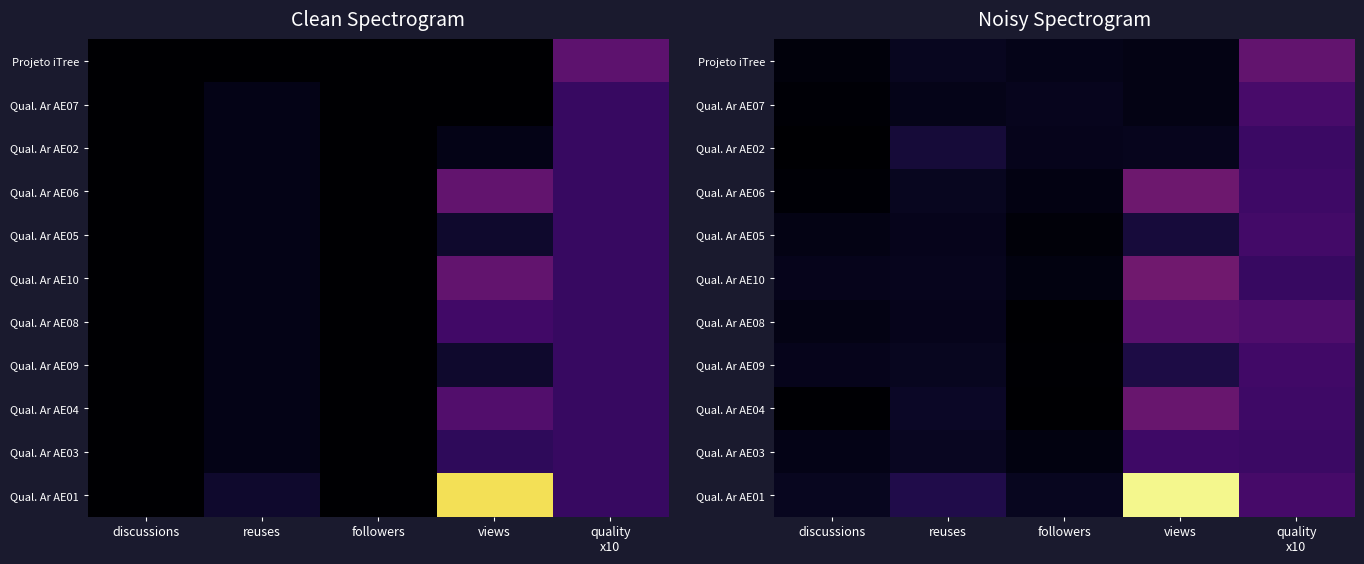

Which has a higher value, quality
x10 or views?

quality
x10